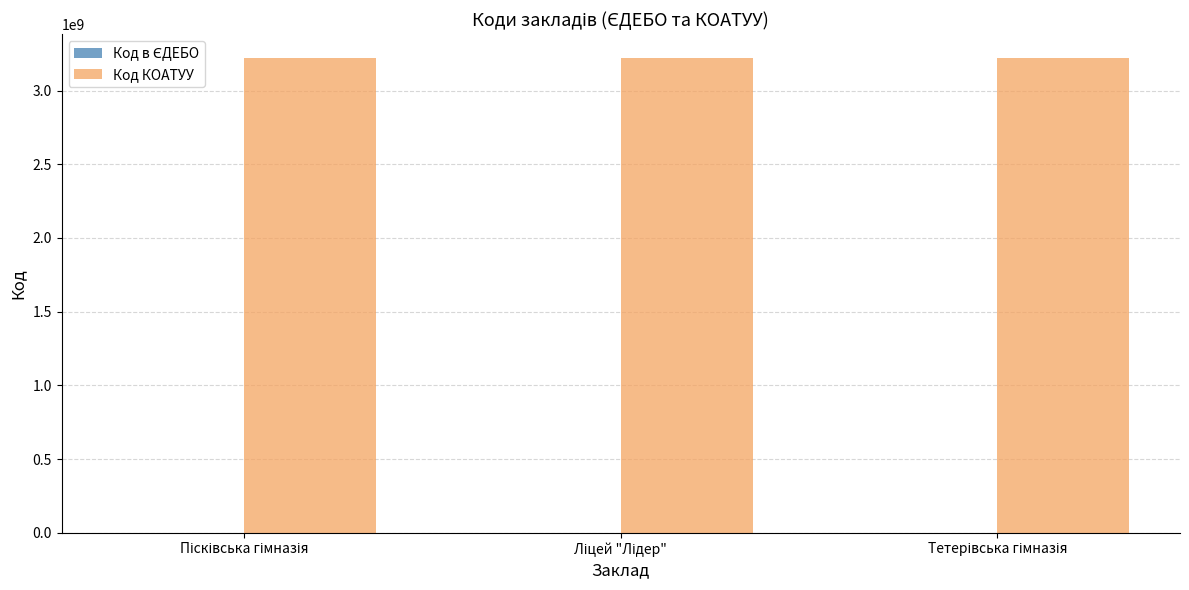

What is the greatest value displayed?

3221055600